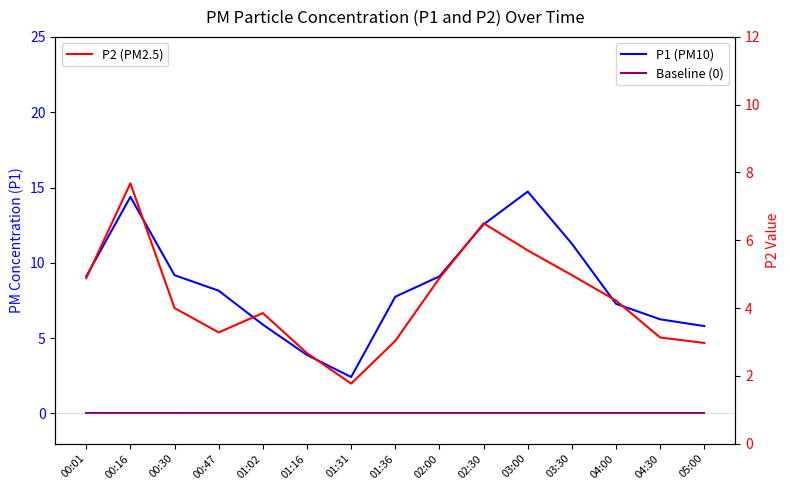

What are all the series names shown in the legend?

P1 (PM10), Baseline (0), P2 (PM2.5)